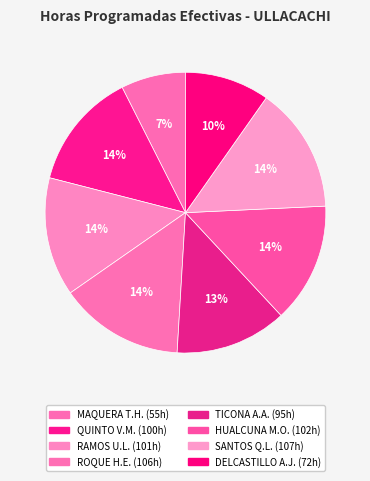

How many segments does this pie chart have?

8